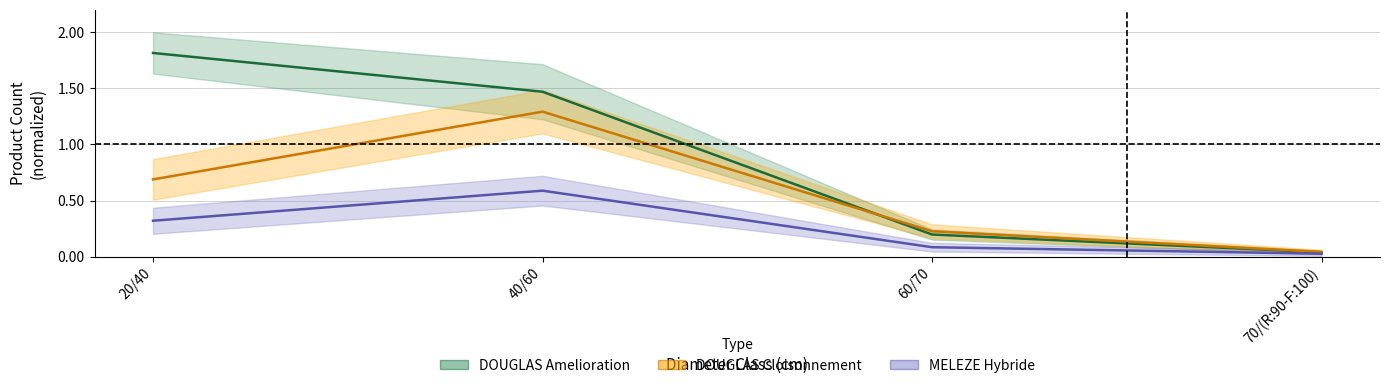

At how many categories does at least one series exceed 0?

4